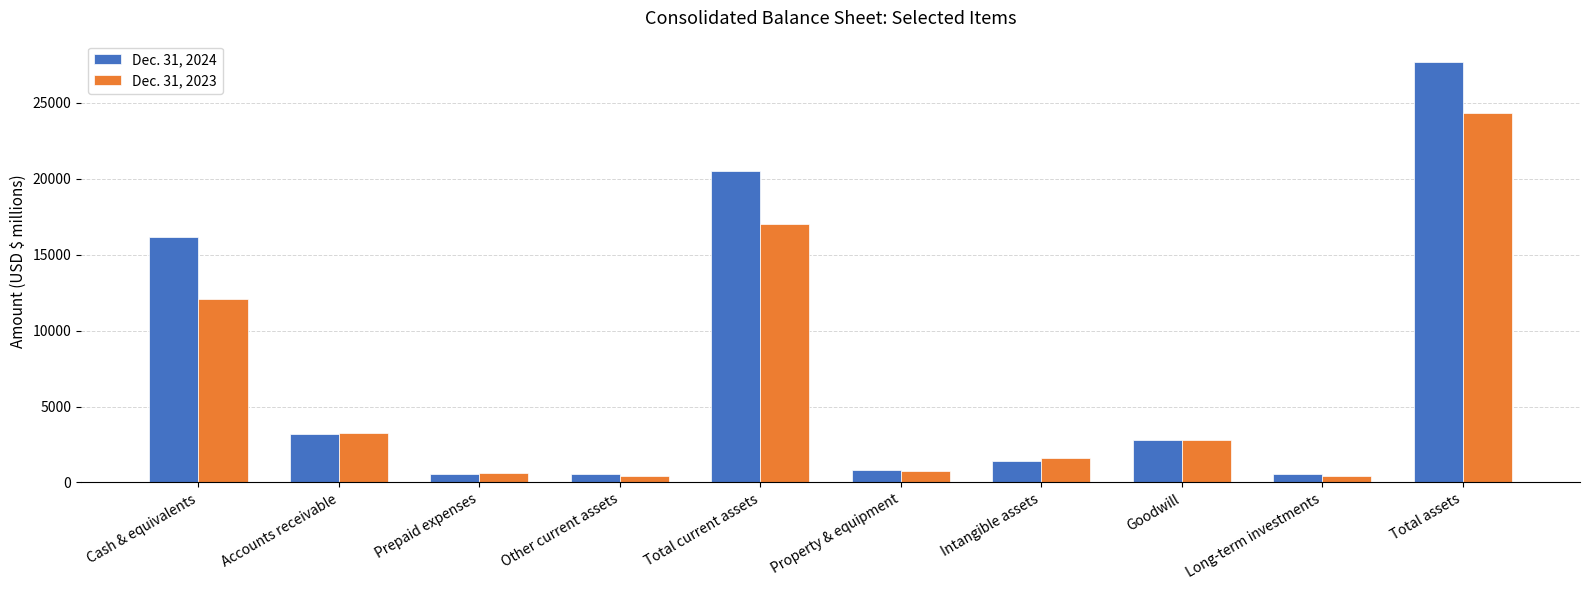

At which category does the chart reach its peak across all series?

Total assets